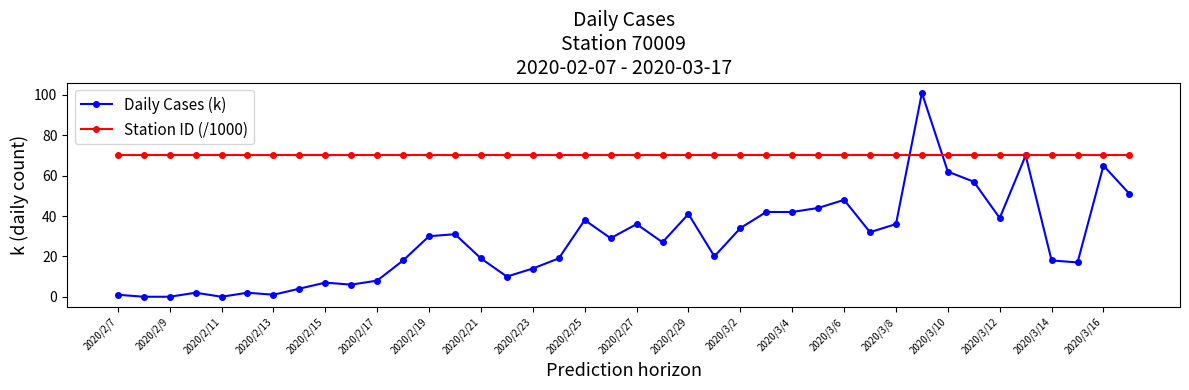

What is the greatest value displayed?

101.0